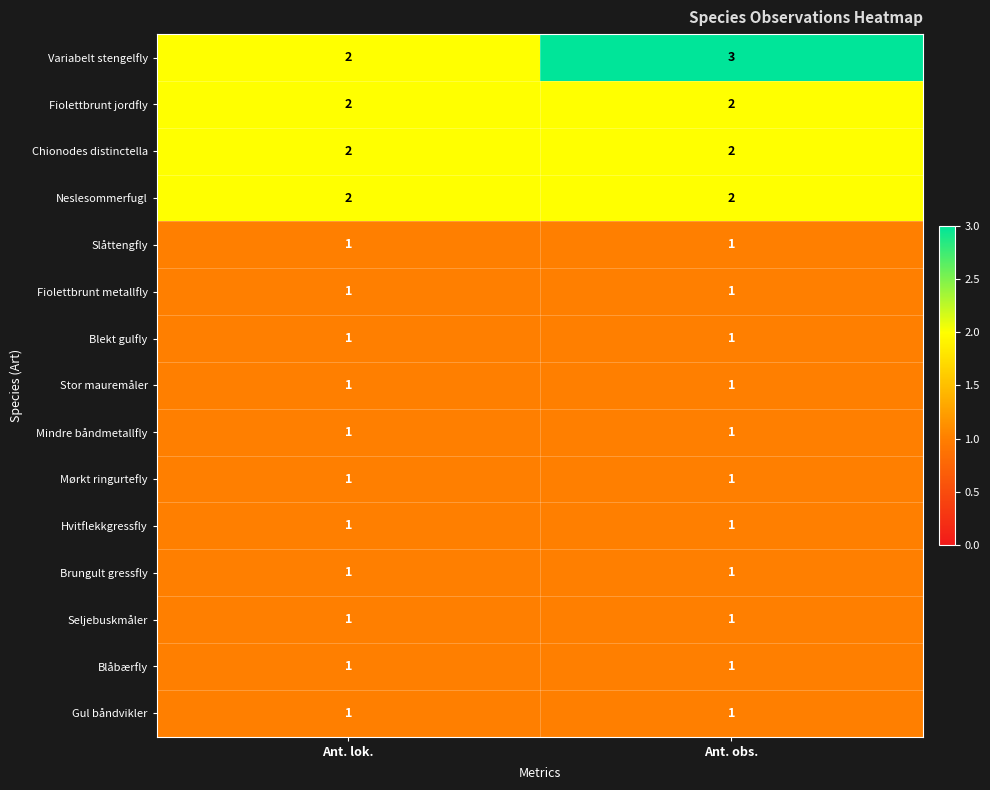

Reading left to right, extract all data points from this chart.

Variabelt stengelfly: 2	3
Fiolettbrunt jordfly: 2	2
Chionodes distinctella: 2	2
Neslesommerfugl: 2	2
Slåttengfly: 1	1
Fiolettbrunt metallfly: 1	1
Blekt gulfly: 1	1
Stor mauremåler: 1	1
Mindre båndmetallfly: 1	1
Mørkt ringurtefly: 1	1
Hvitflekkgressfly: 1	1
Brungult gressfly: 1	1
Seljebuskmåler: 1	1
Blåbærfly: 1	1
Gul båndvikler: 1	1